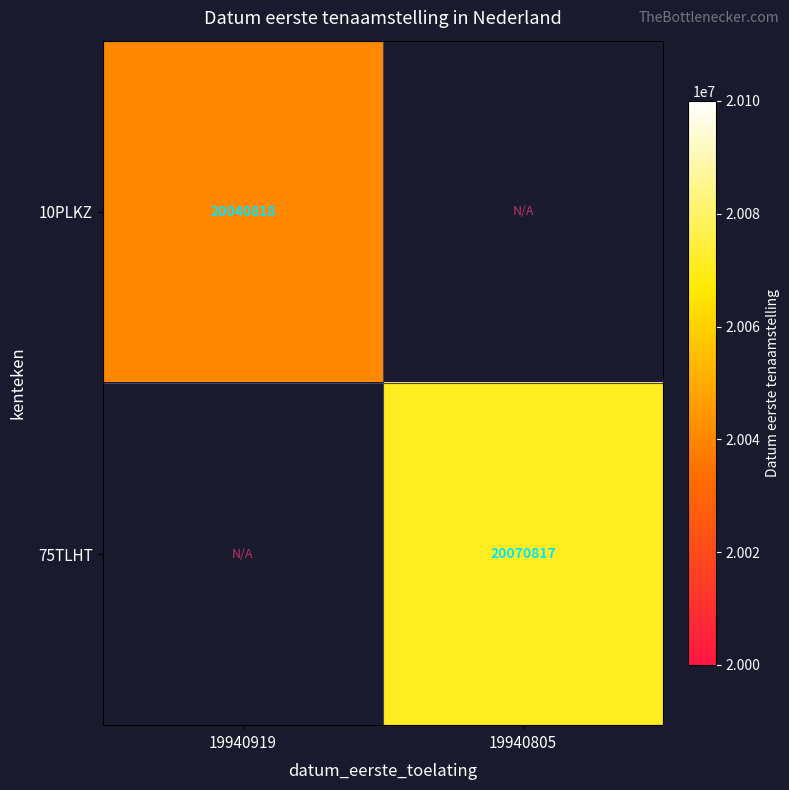

Which category has the lowest value across all series?

19940919